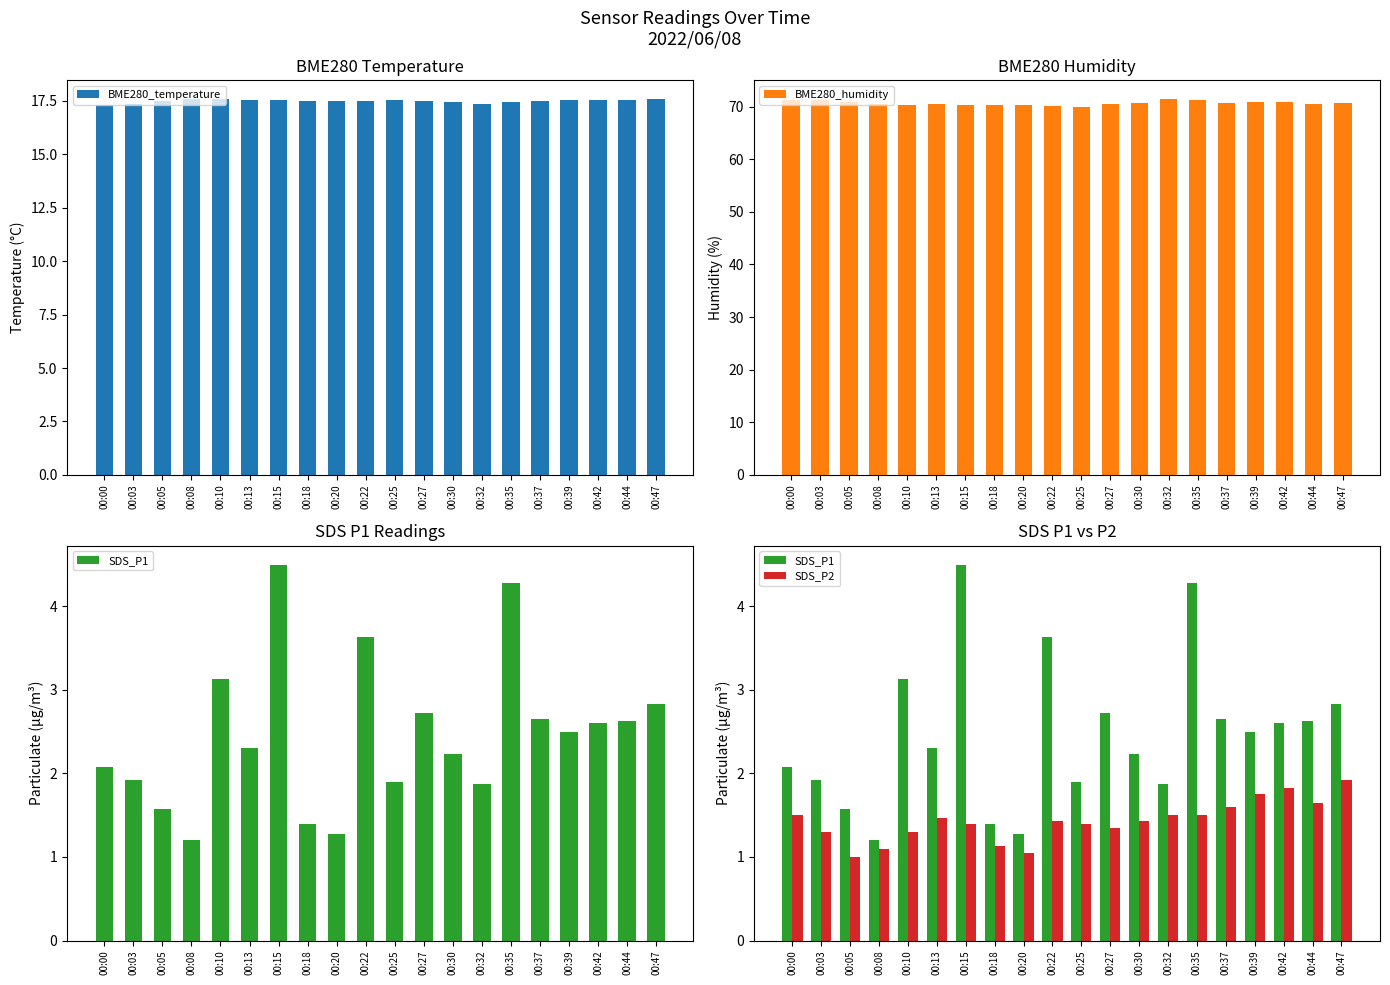

What is the total value across all series at 00:25?

90.8